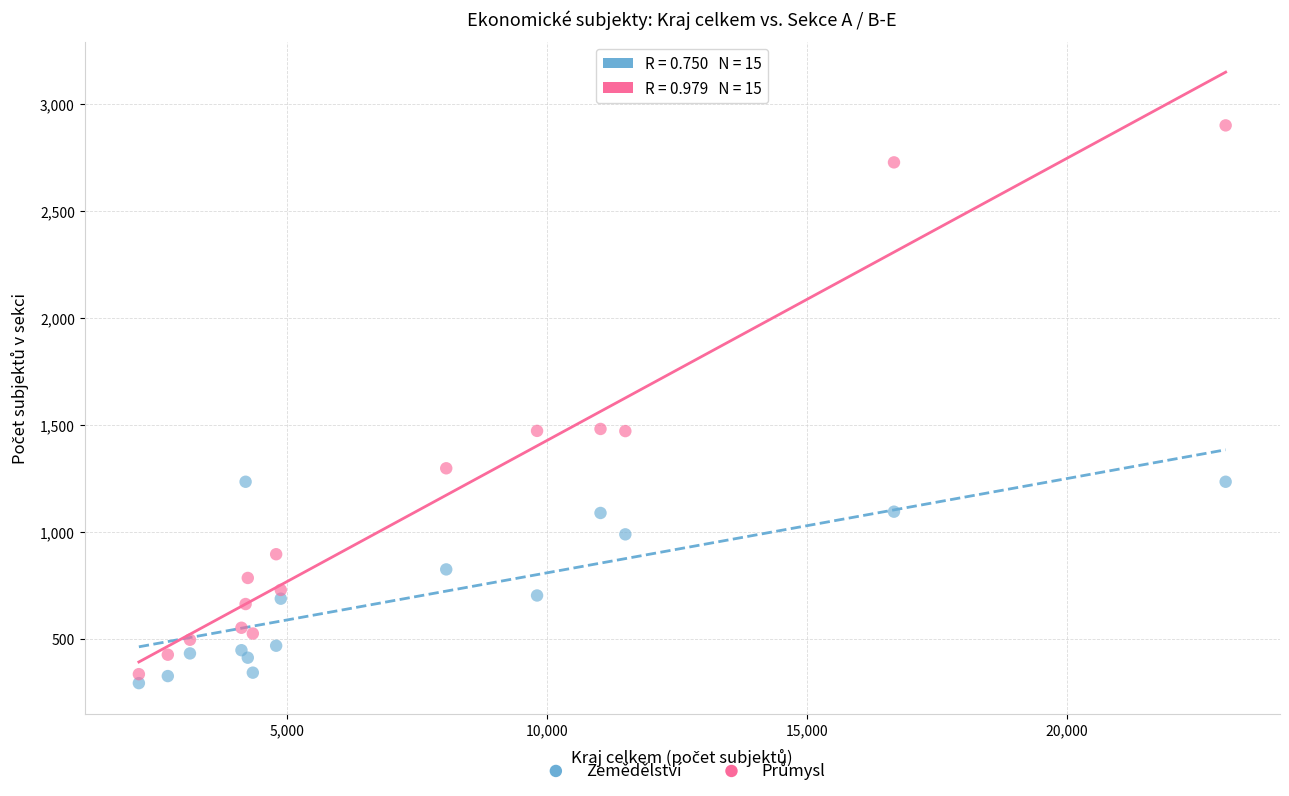

What is the X range (max minus min) for the scatter plot?

20915